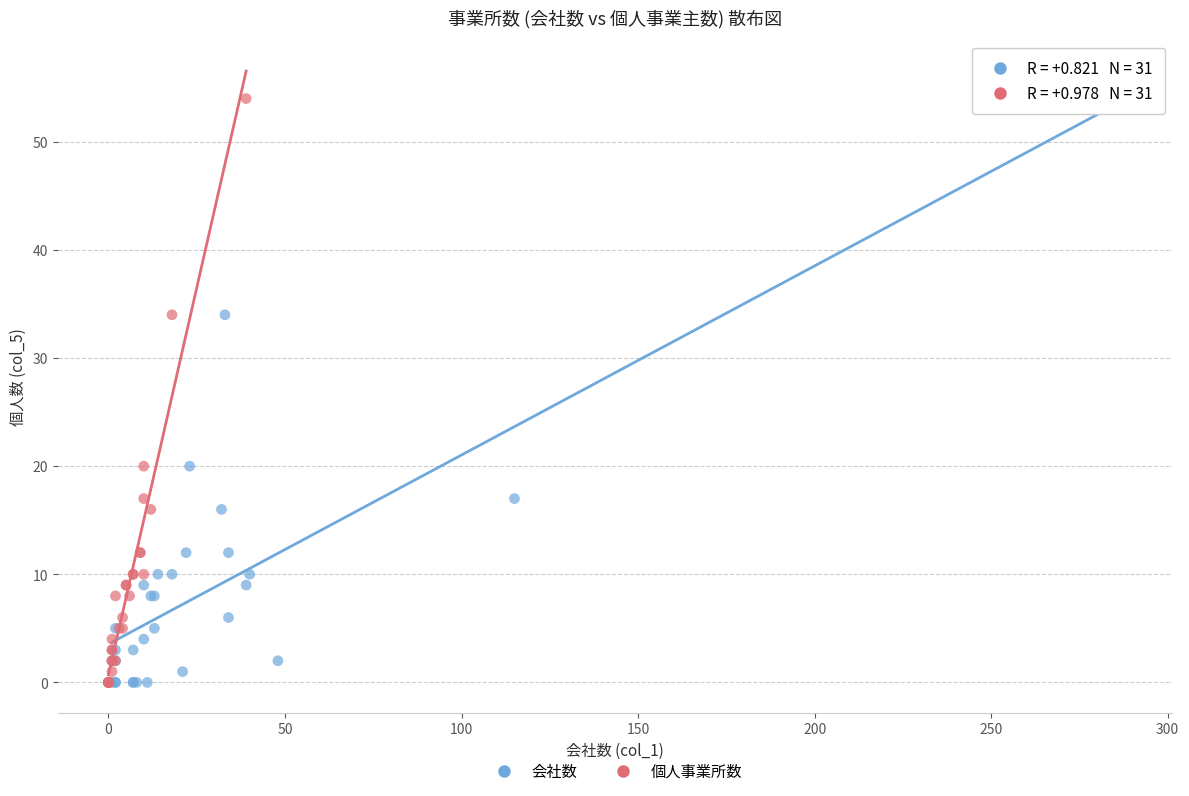

What are all the series names shown in the legend?

会社数, 個人事業所数